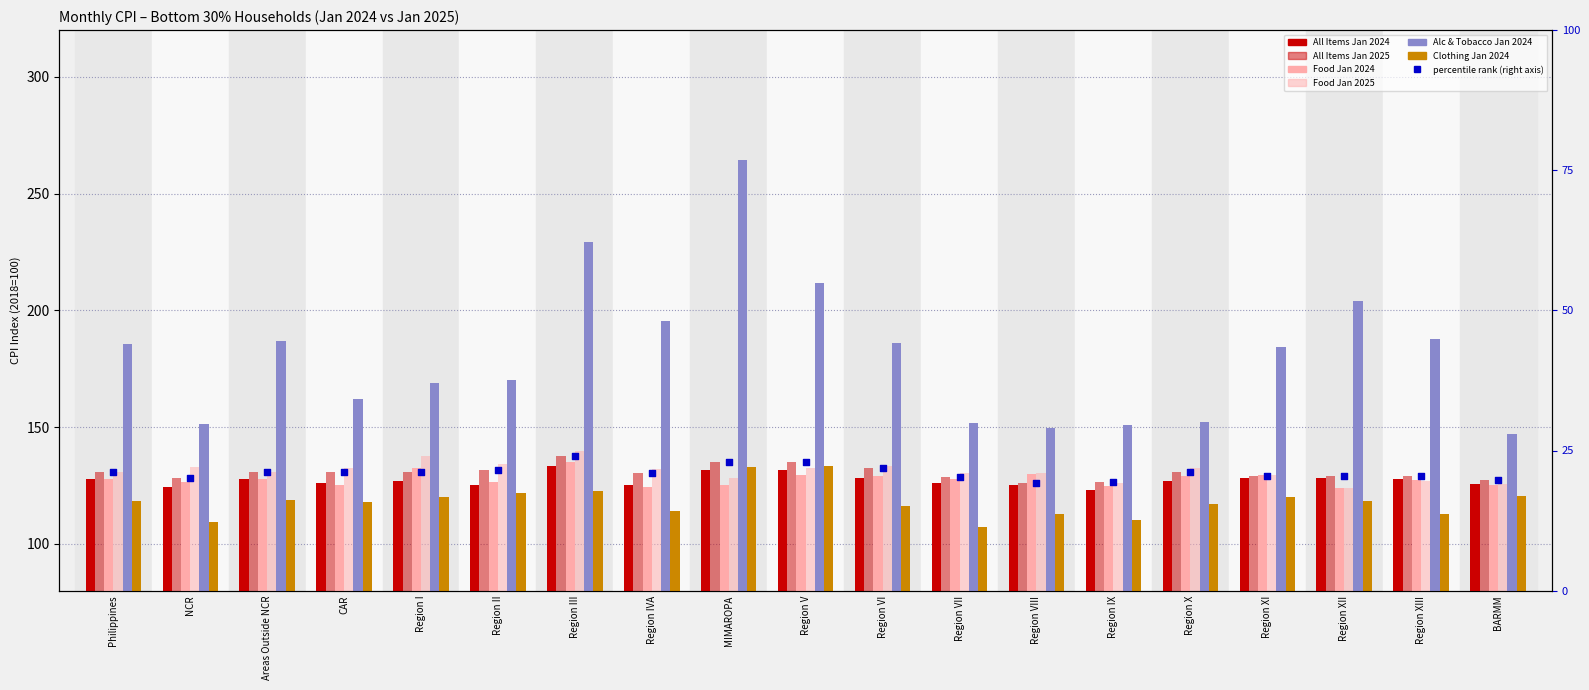

Which series contains the highest Y value?

Alc & Tobacco Jan 2024